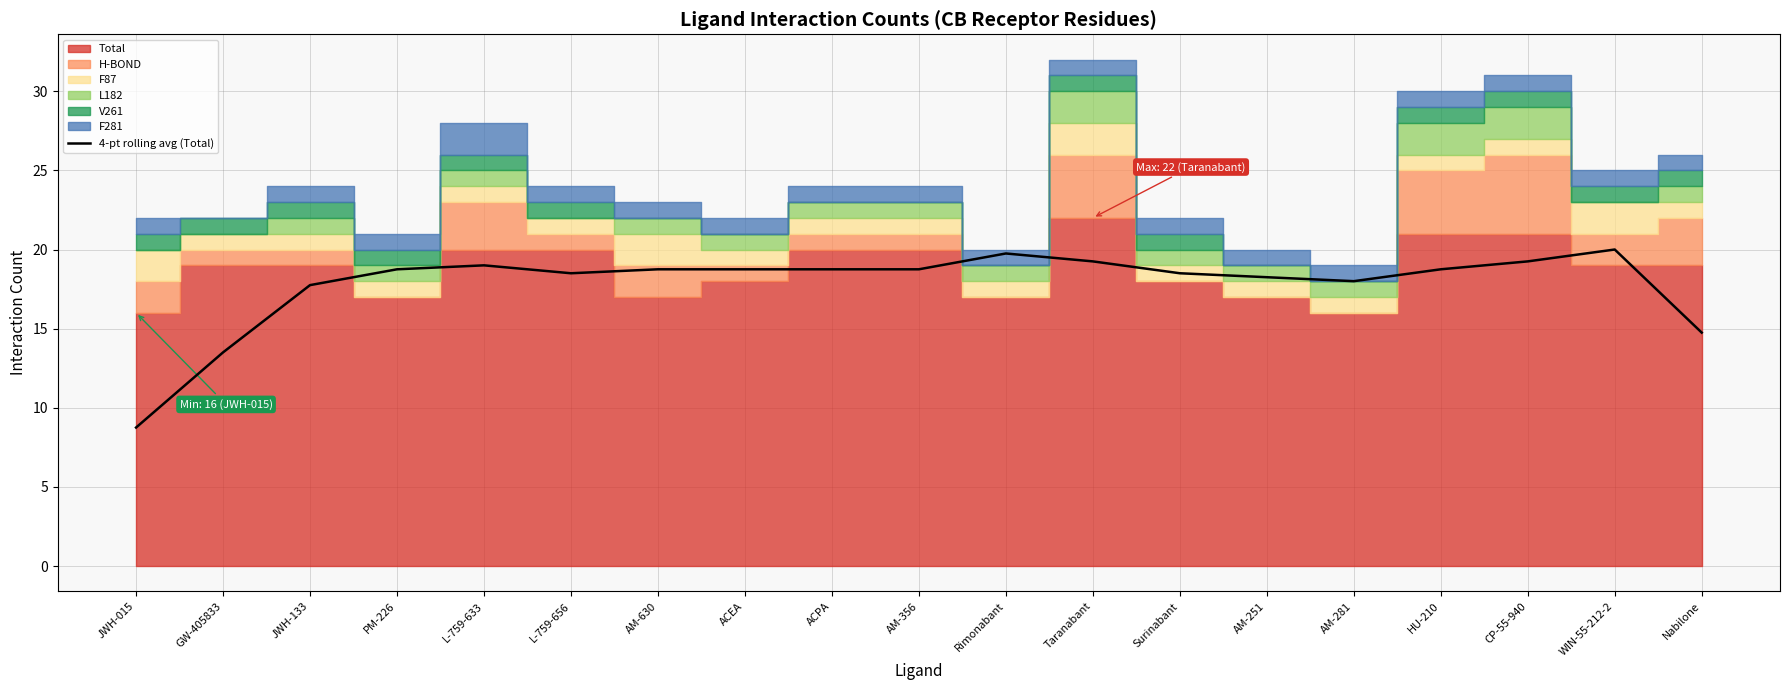

True or false: the data has more than 2 interior local peaks.

True